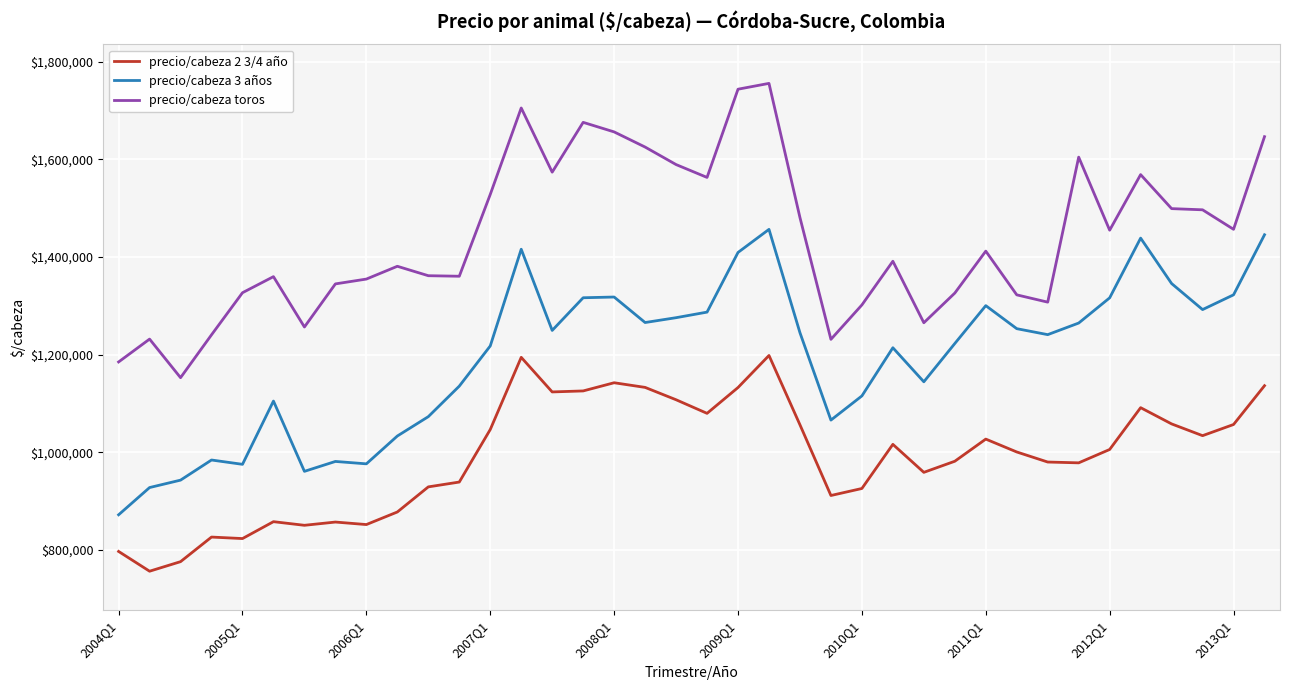

What is the difference between the maximum and minimum values in the precio/cabeza toros series?

602666